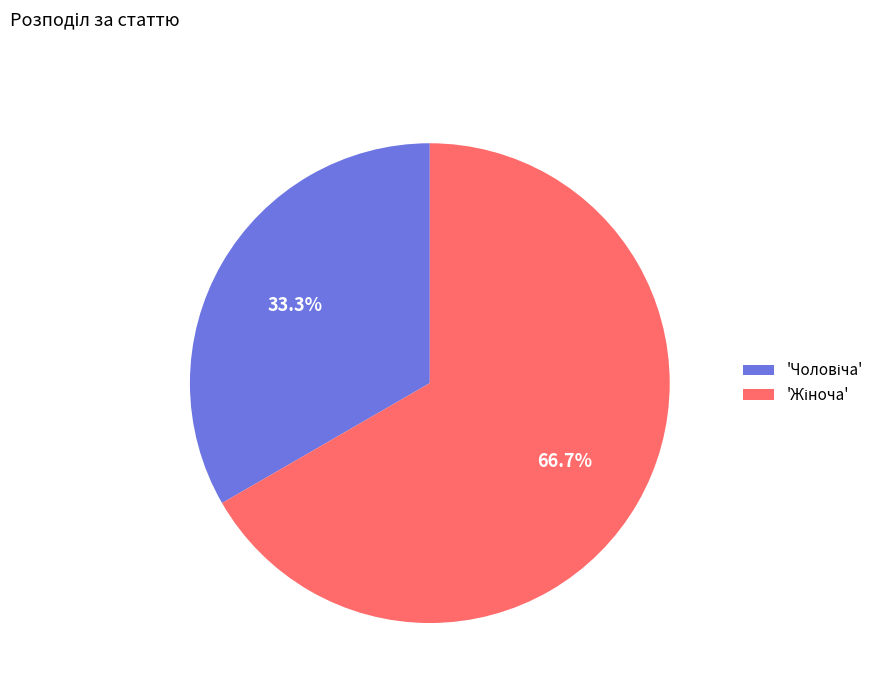

Is there a majority slice in this chart?

Yes